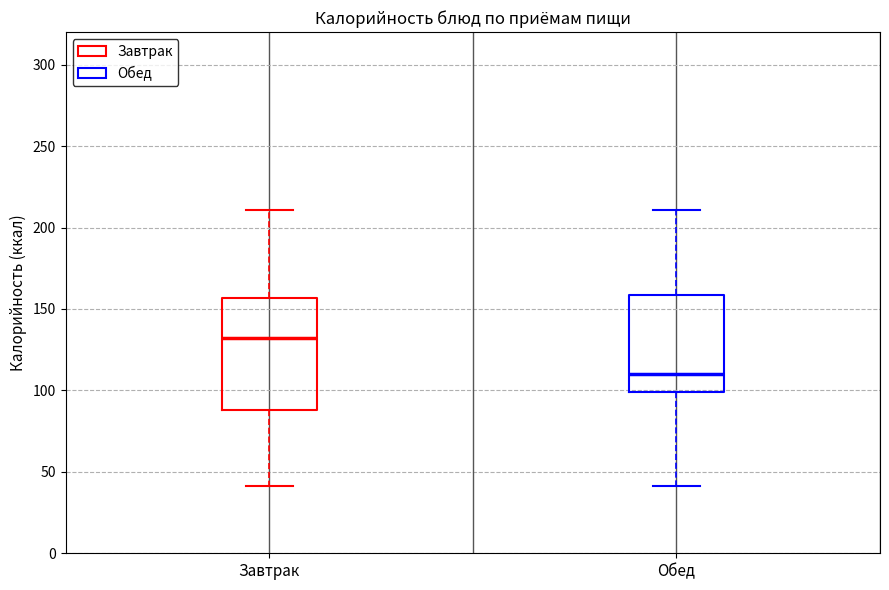

Reading left to right, transcribe this box plot: for each box, give where its median line is, the range the box spans, and where its two whiskers end, as read against the y-axis. The values are not printed on the chart, so give them approximately, as read against the axis.

Завтрак: median 130, box 90 to 155, whiskers 40 to 210
Обед: median 110, box 100 to 160, whiskers 40 to 210